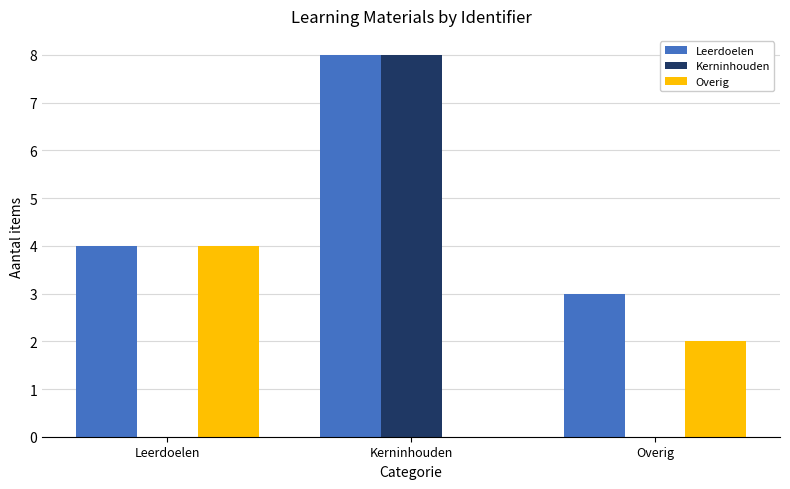

Reading left to right, what are all the values shown in this chart?

Leerdoelen: Leerdoelen=4	Kerninhouden=8	Overig=3
Kerninhouden: Leerdoelen=0	Kerninhouden=8	Overig=0
Overig: Leerdoelen=4	Kerninhouden=0	Overig=2